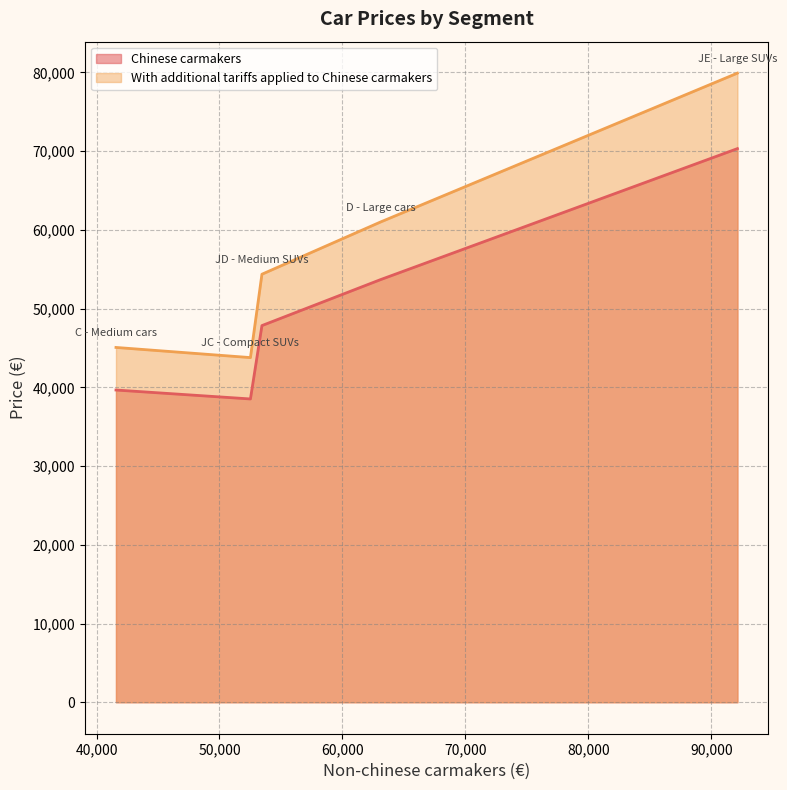

List the series in order of their overall mean, lowest first.

Chinese carmakers, With additional tariffs applied to Chinese carmakers